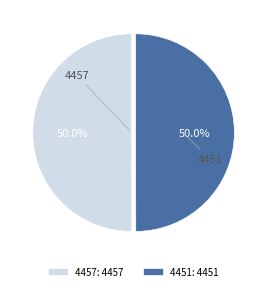

What is the ratio of the value at 4457 to the value at 4451?

1.0